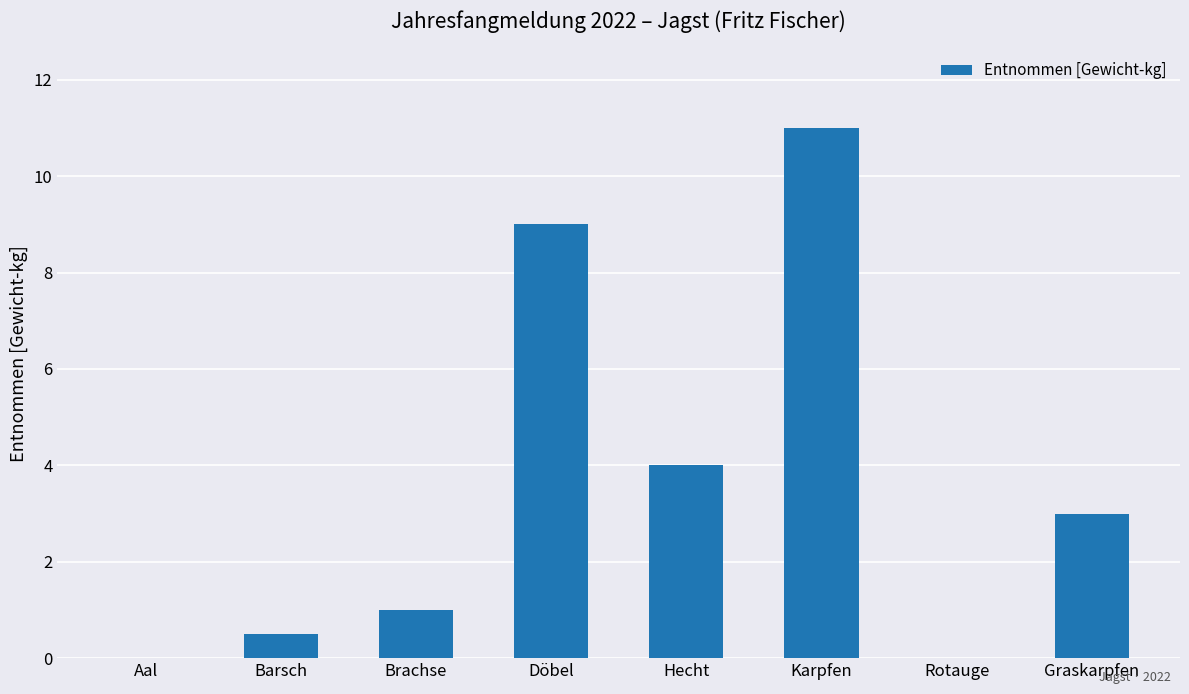

Is it true that the value at Döbel is 9.0?

True